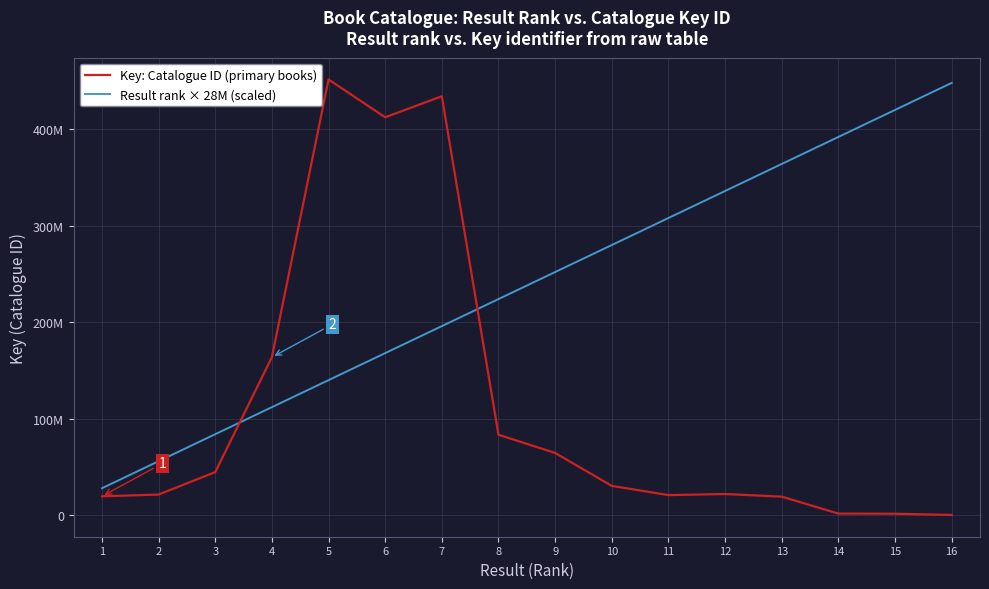

True or false: Key: Catalogue ID (primary books) and Result rank × 28M (scaled) cross at least once.

True